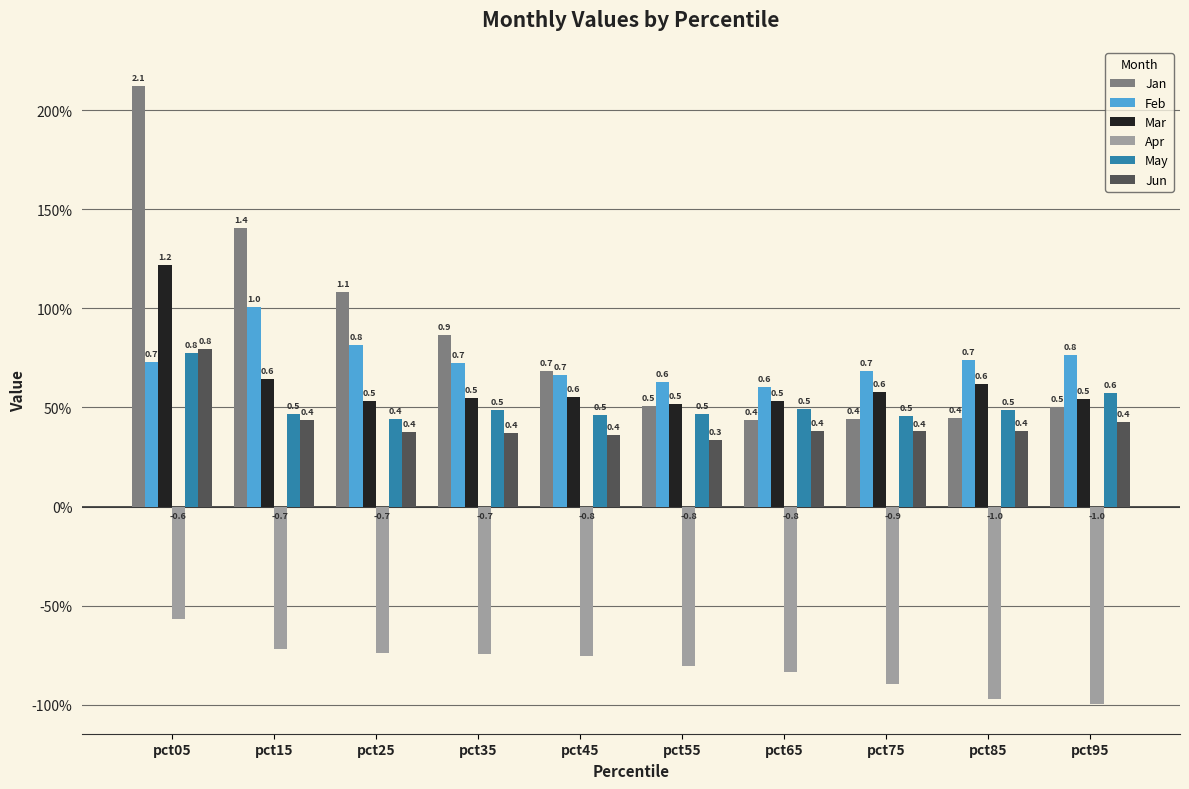

Does the chart contain stacked bars?

No